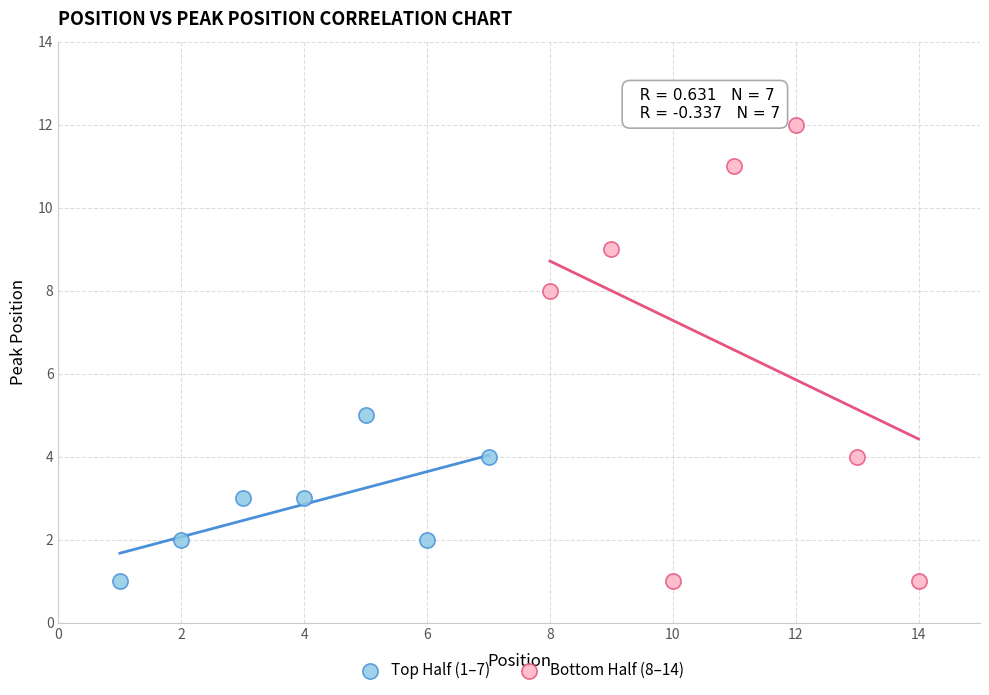

Which series contains the highest Y value?

Bottom Half (8–14)